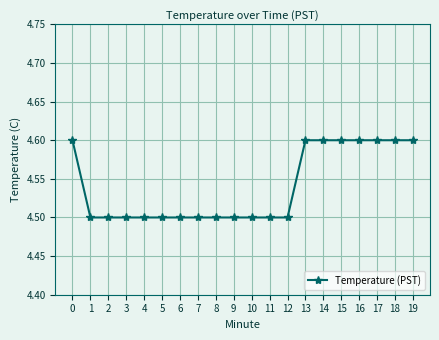

What is the ratio of the value at 18 to the value at 1?

1.0